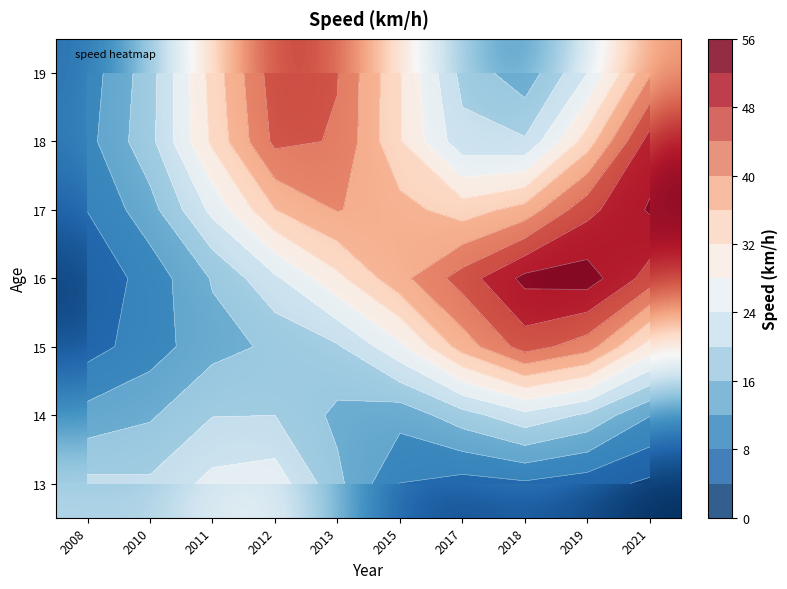

At which label does 19 reach its peak?

2012